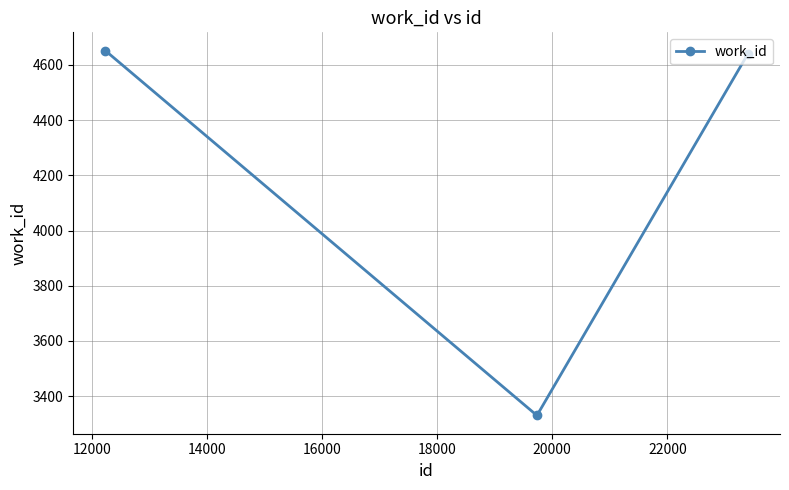

What is the smallest value displayed?

3330